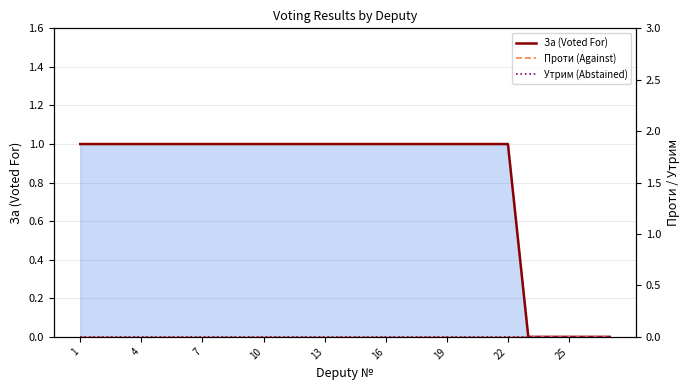

Which has a higher value, 22 or 10?

10